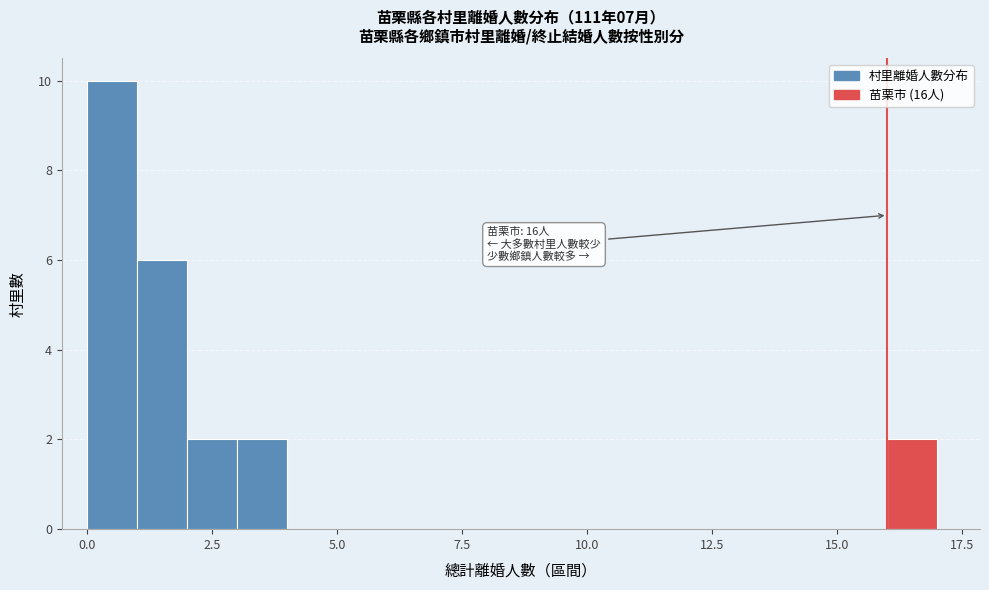

Read against the x-axis, roughly where is the centre of the tallest bar?

0.5